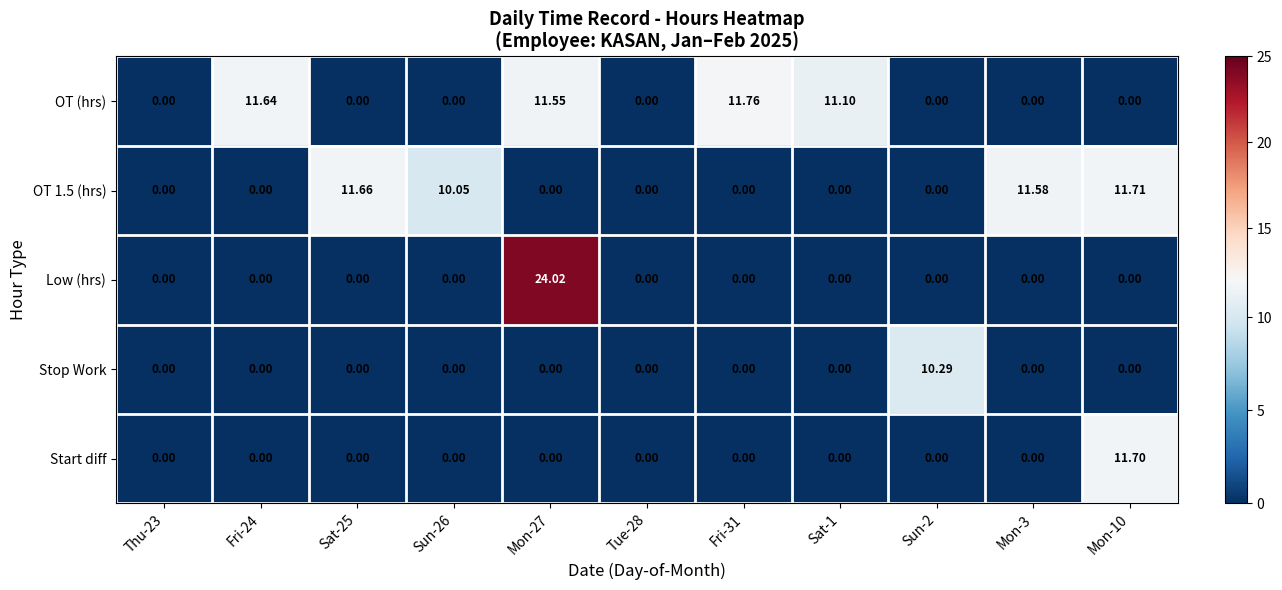

How many data points in OT 1.5 (hrs) are above 0?

4